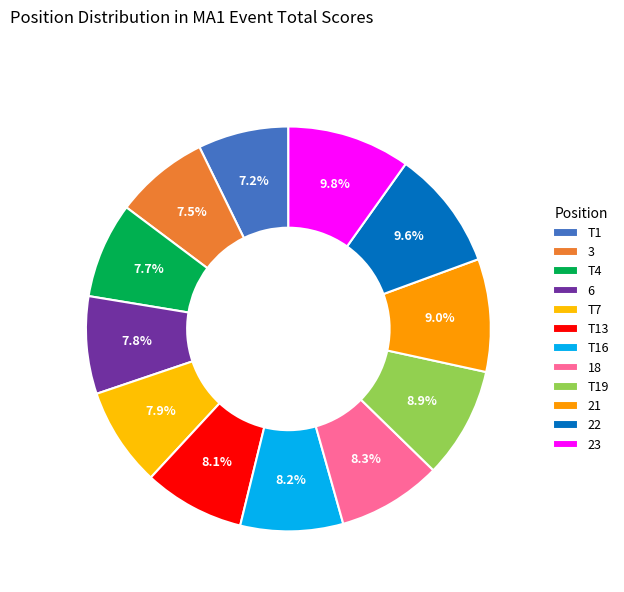

How many slices are in this pie chart?

12